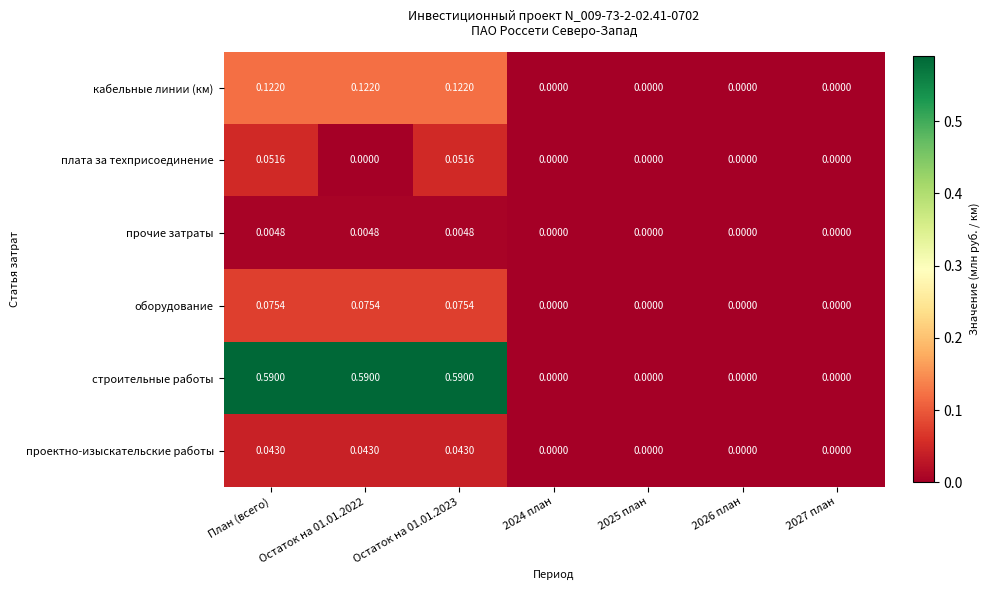

Which series has the widest spread of values?

строительные работы